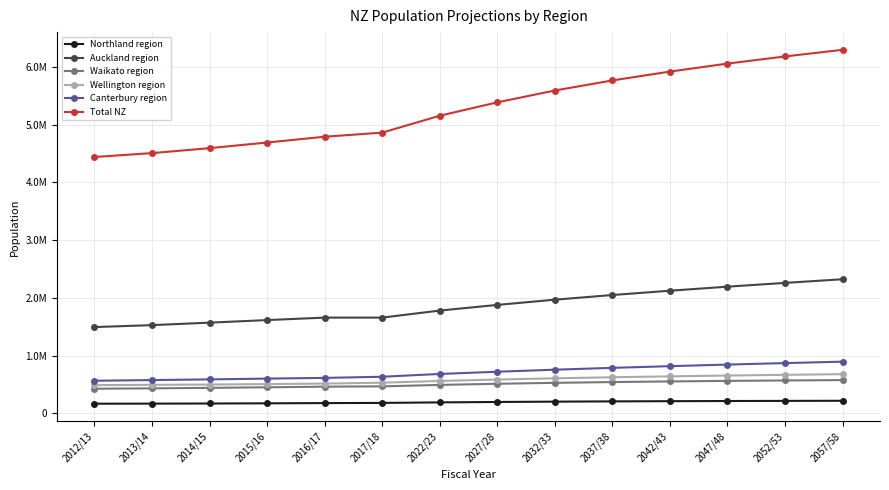

What are all the series names shown in the legend?

Northland region, Auckland region, Waikato region, Wellington region, Canterbury region, Total NZ